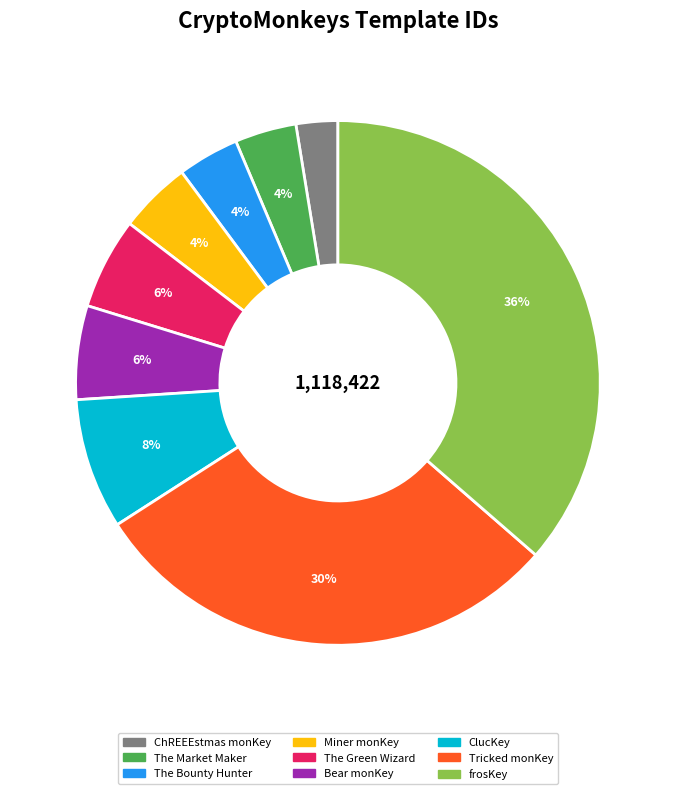

To the nearest percent, what is the average slice percentage?

11%